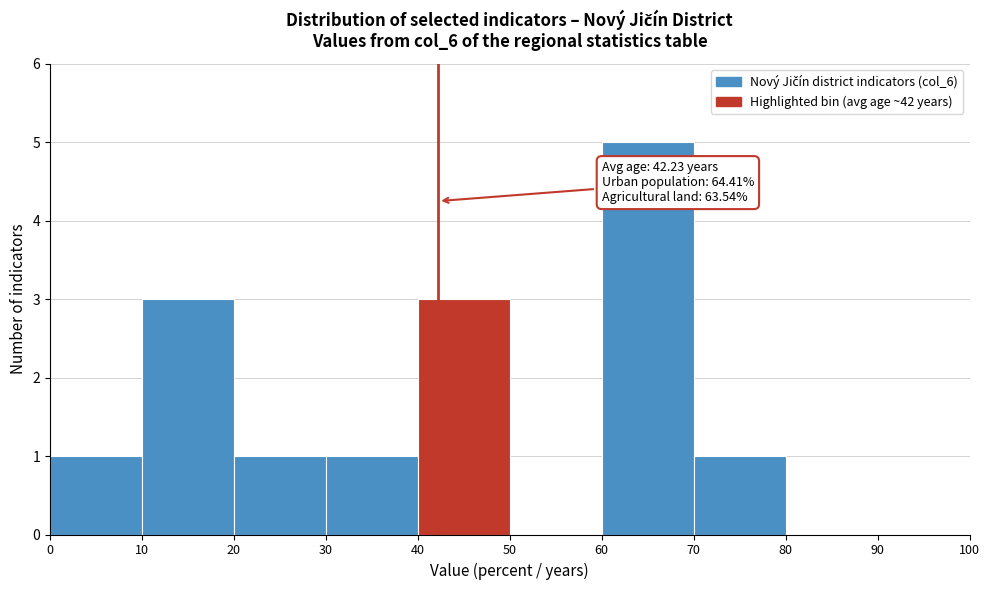

Over which range of the x-axis is the bar tallest?

60 to 70